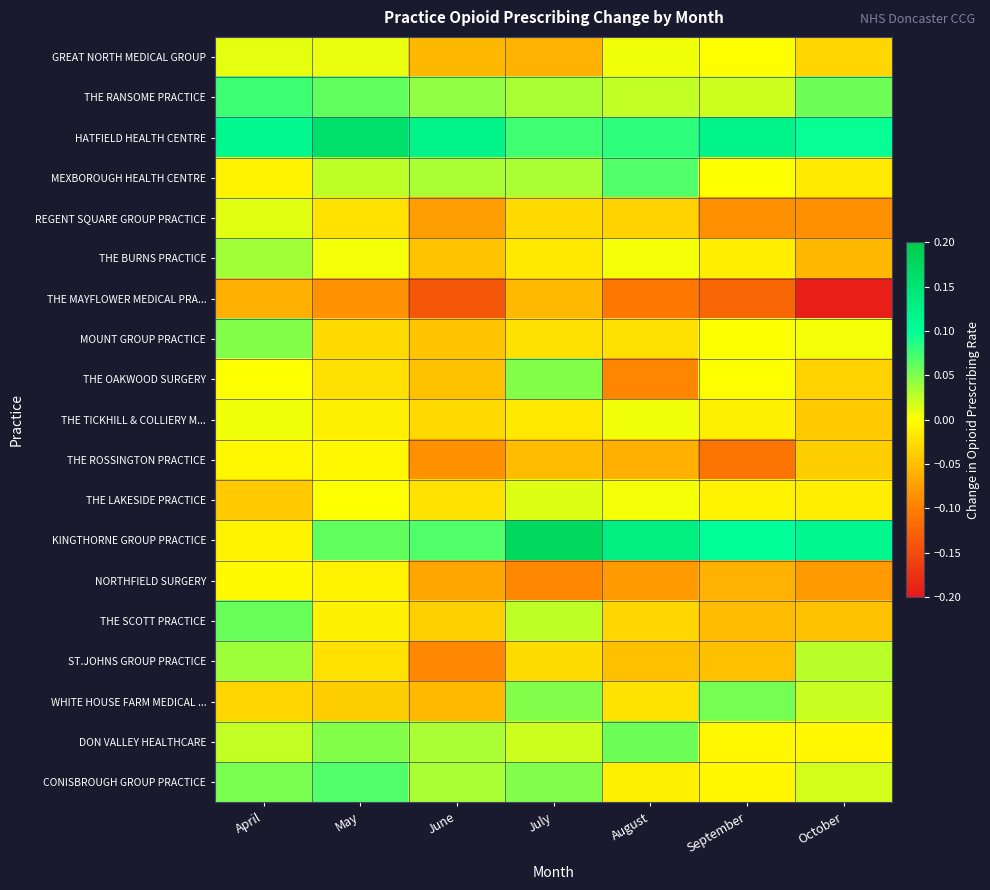

Which series has the widest spread of values?

KINGTHORNE GROUP PRACTICE